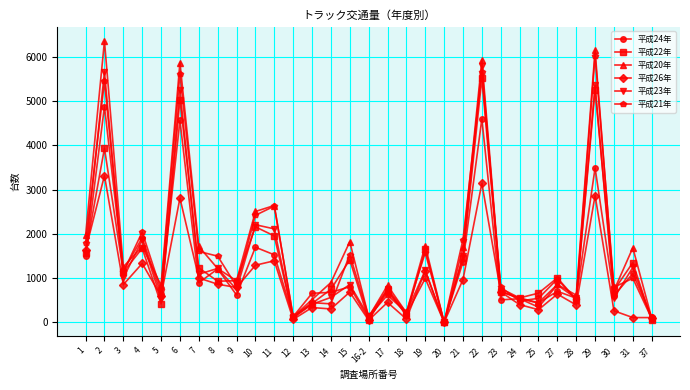

Rank the series at 22 from lowest to highest value.

平成26年, 平成24年, 平成22年, 平成21年, 平成23年, 平成20年